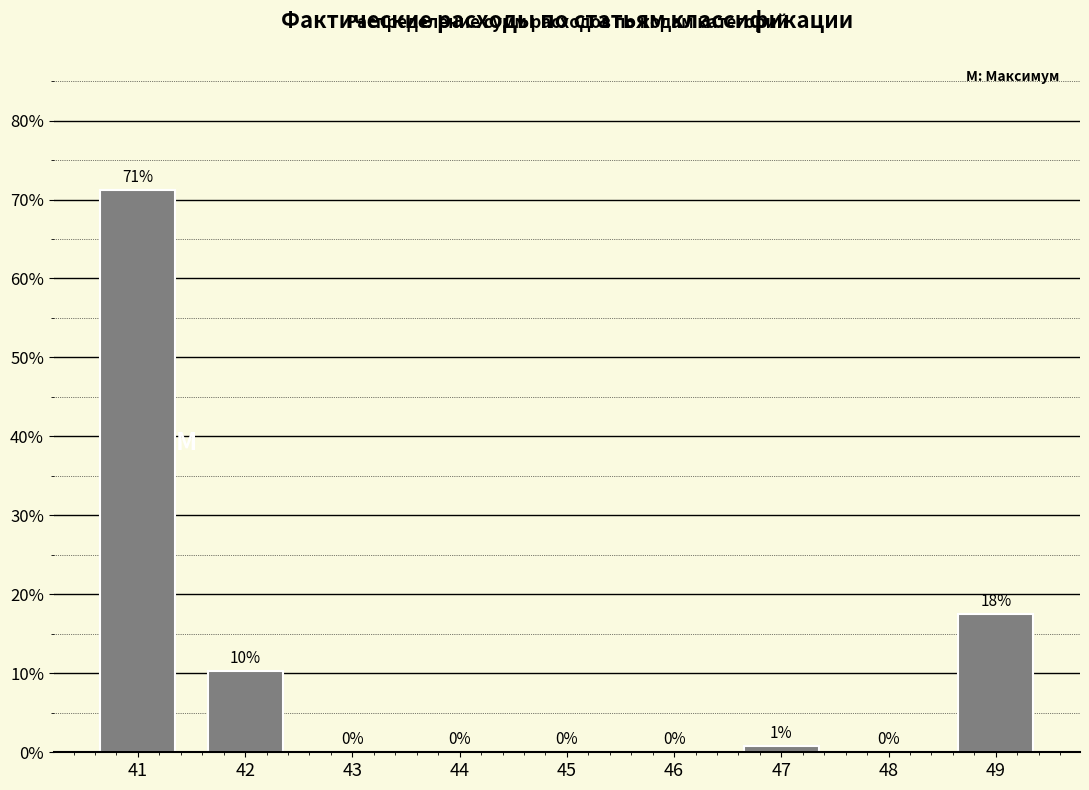

Where is the data nearest to the value 35?

49